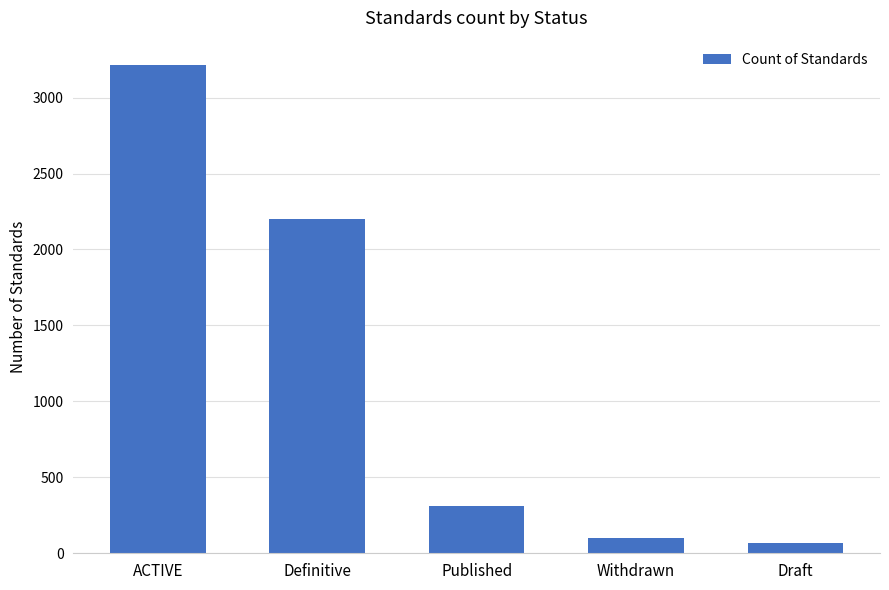

Reading left to right, transcribe all the data shown in this chart.

ACTIVE=3214	Definitive=2198	Published=312	Withdrawn=98	Draft=67